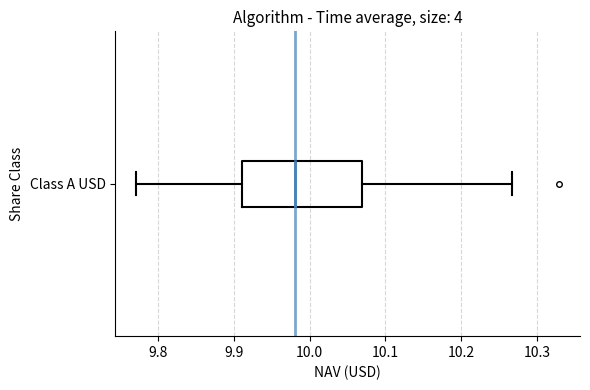

Read this box plot against the x-axis: the position of the median line, the range covered by the box, and the ends of both whiskers. The values are not printed on the chart, so give them approximately, as read against the axis.

median 9.98, box 9.91 to 10.07, whiskers 9.77 to 10.27